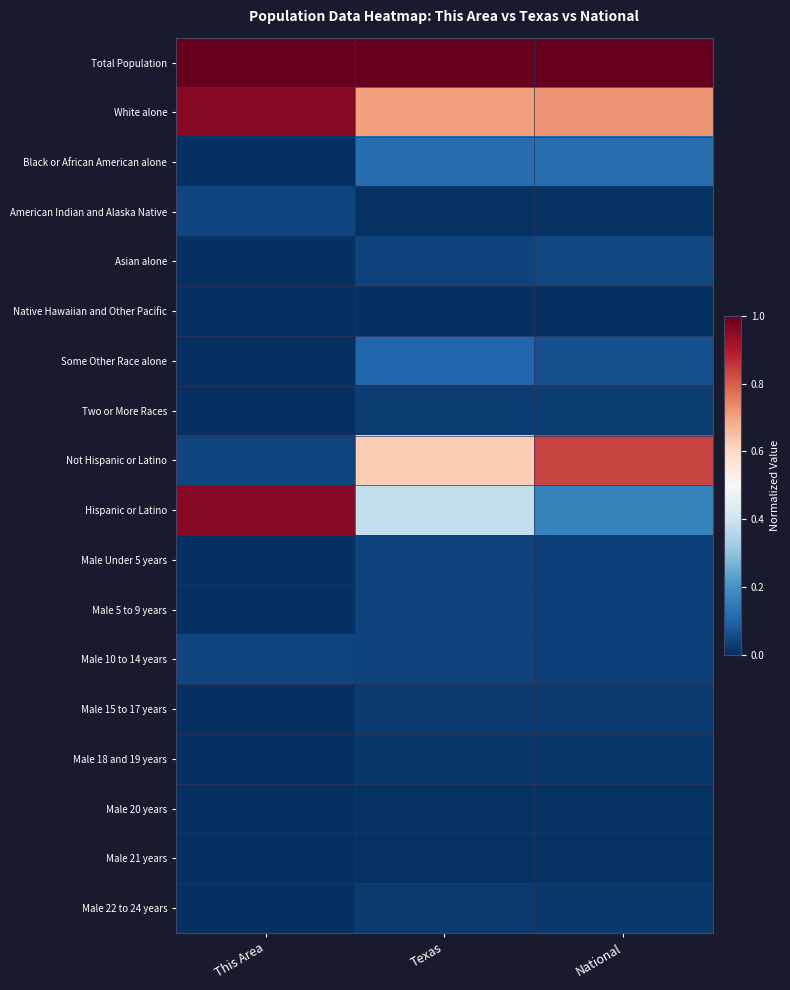

What is the difference between the highest and lowest values at This Area?

1.0